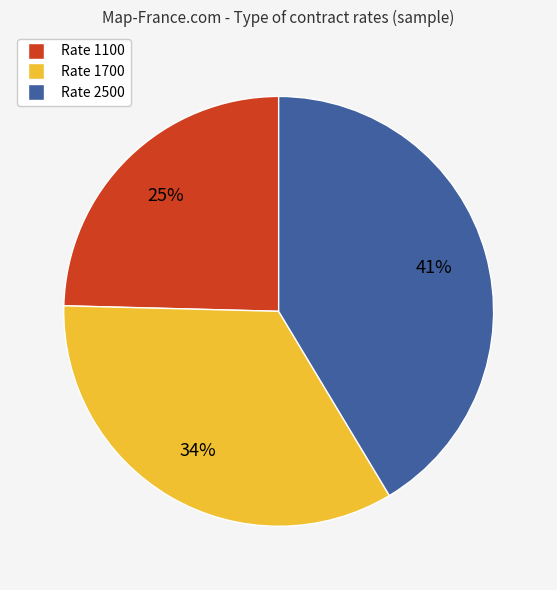

What is the smallest slice in the pie chart?

Rate 1100